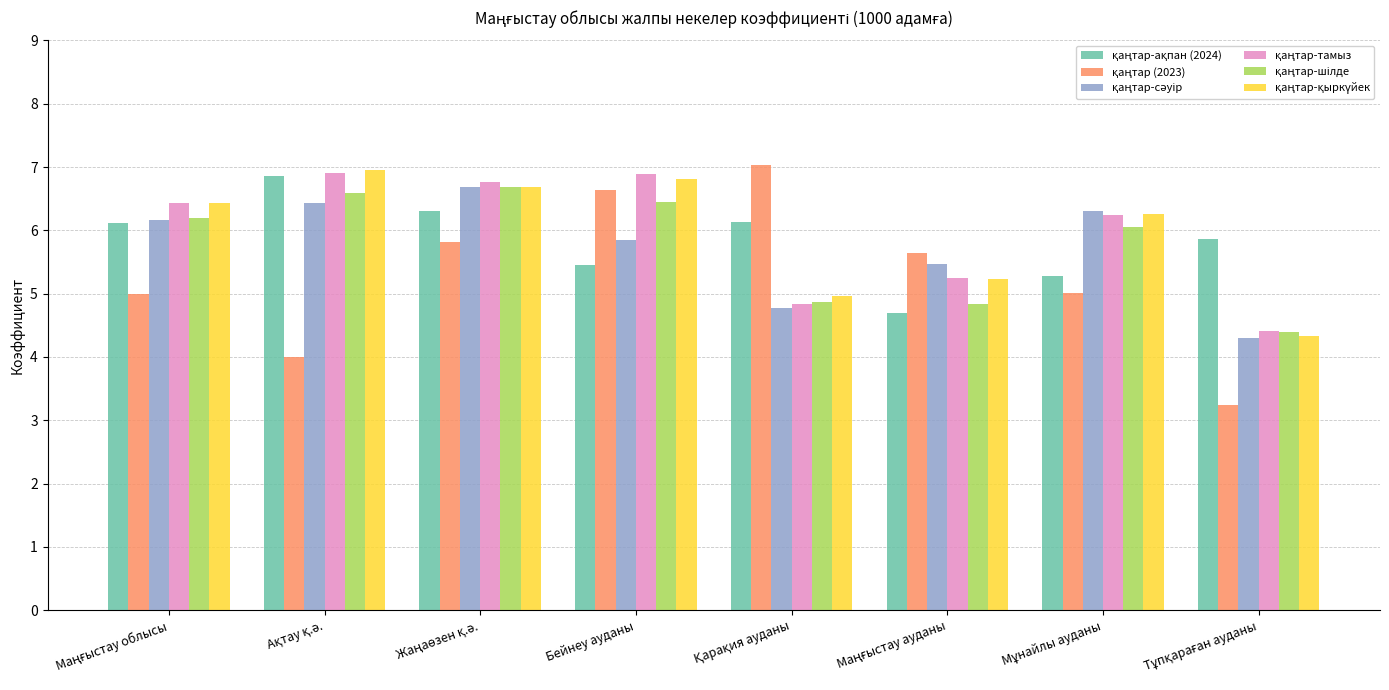

What is the total value across all series at Бейнеу ауданы?

38.1